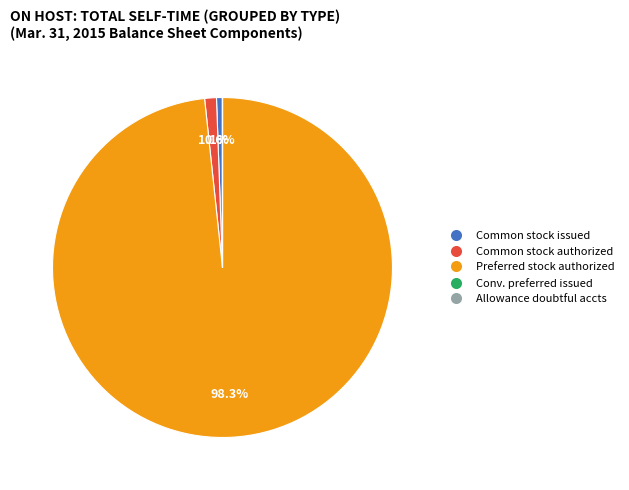

Does any single category account for the majority?

Yes